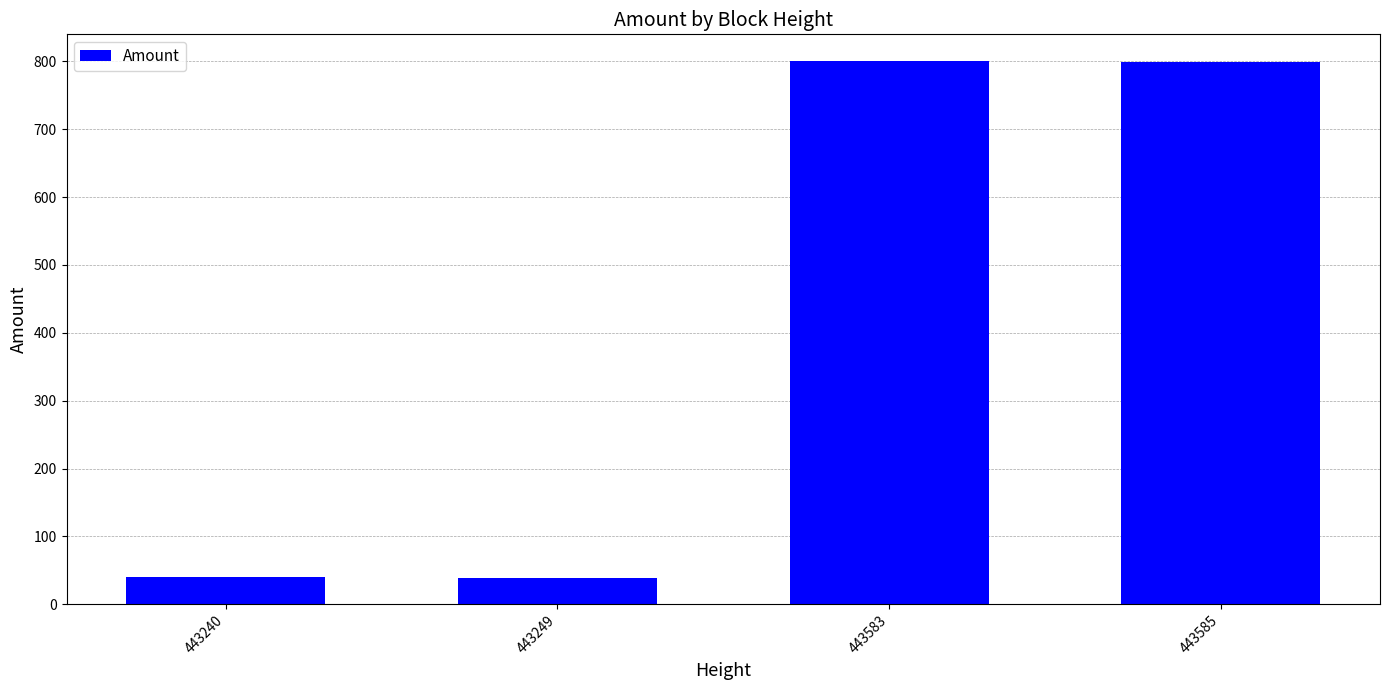

Between 443240 and 443585, which is larger?

443585